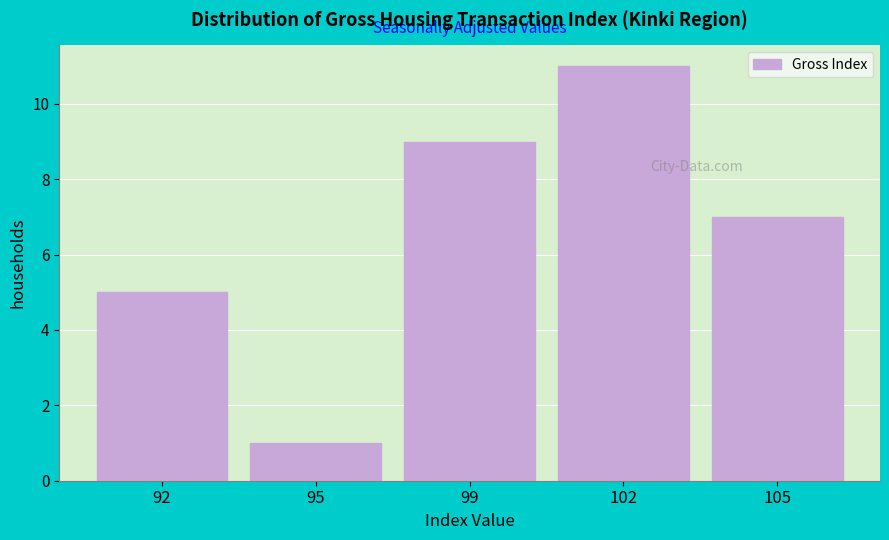

Reading left to right, extract all data points from this chart.

5	1	9	11	7